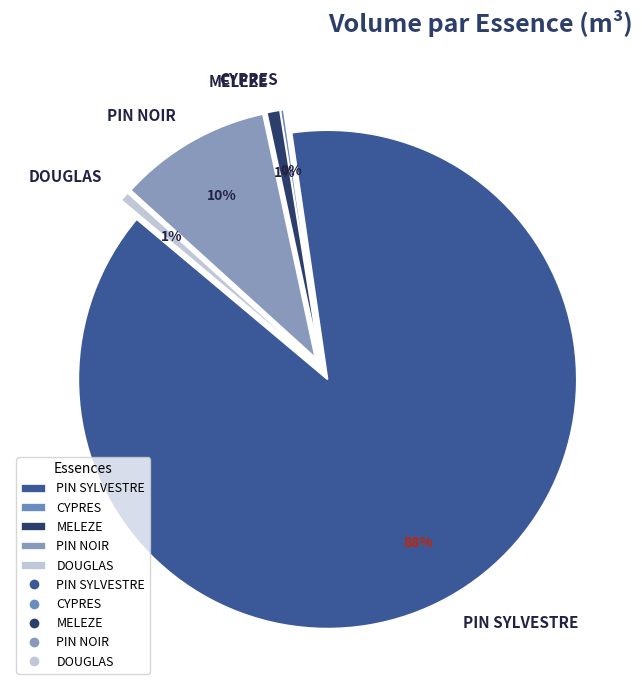

The MELEZE BORDURE slice represents 1% of the pie. True or false?

True